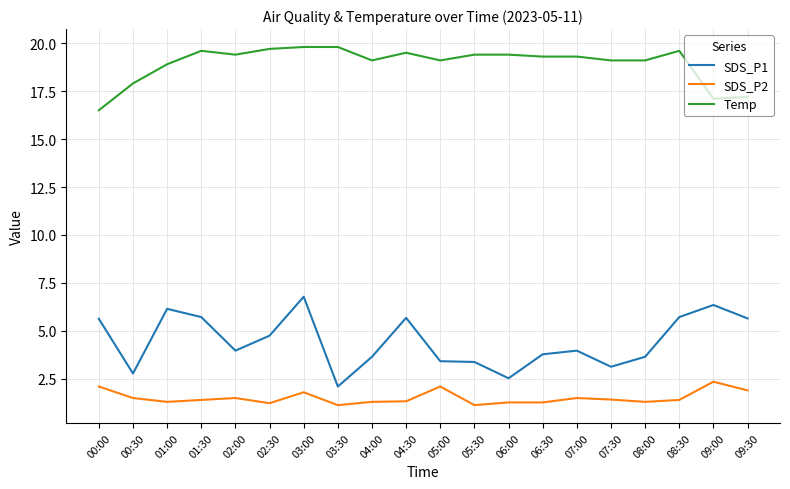

Is this an area chart (filled region under the line)?

No